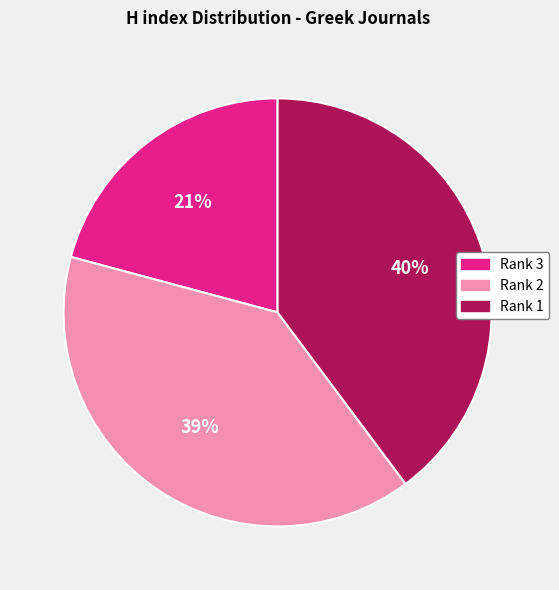

Is there a majority slice in this chart?

No